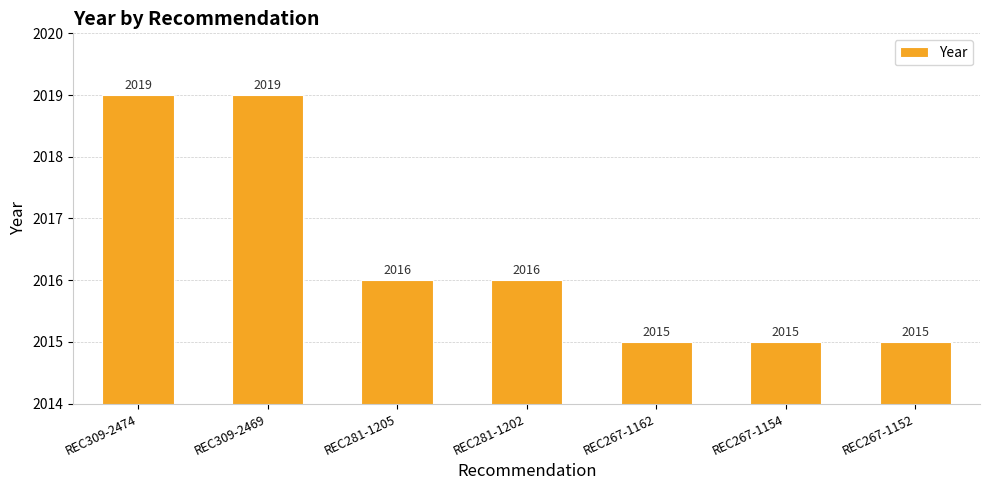

Approximately how many times larger is the value at REC267-1162 compared to REC267-1152?

1.0